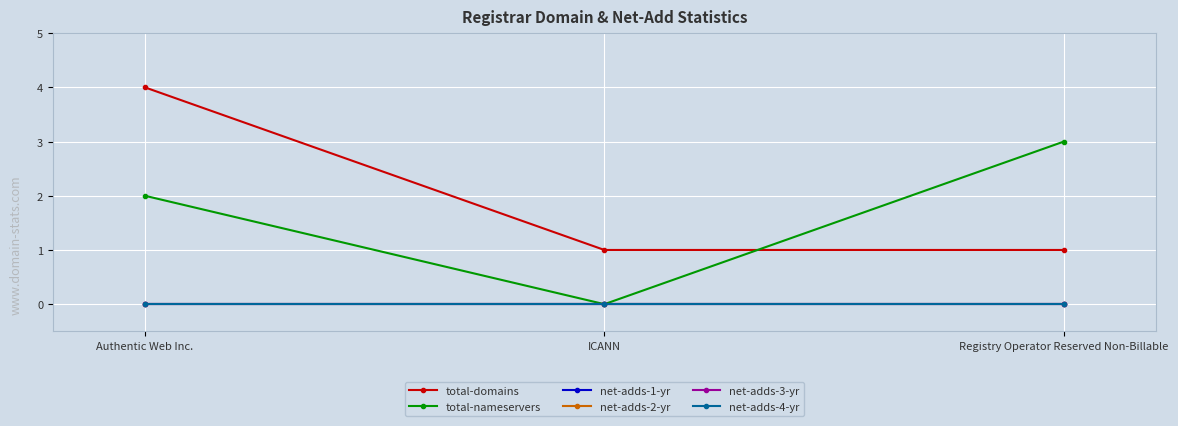

What is the greatest value displayed?

4